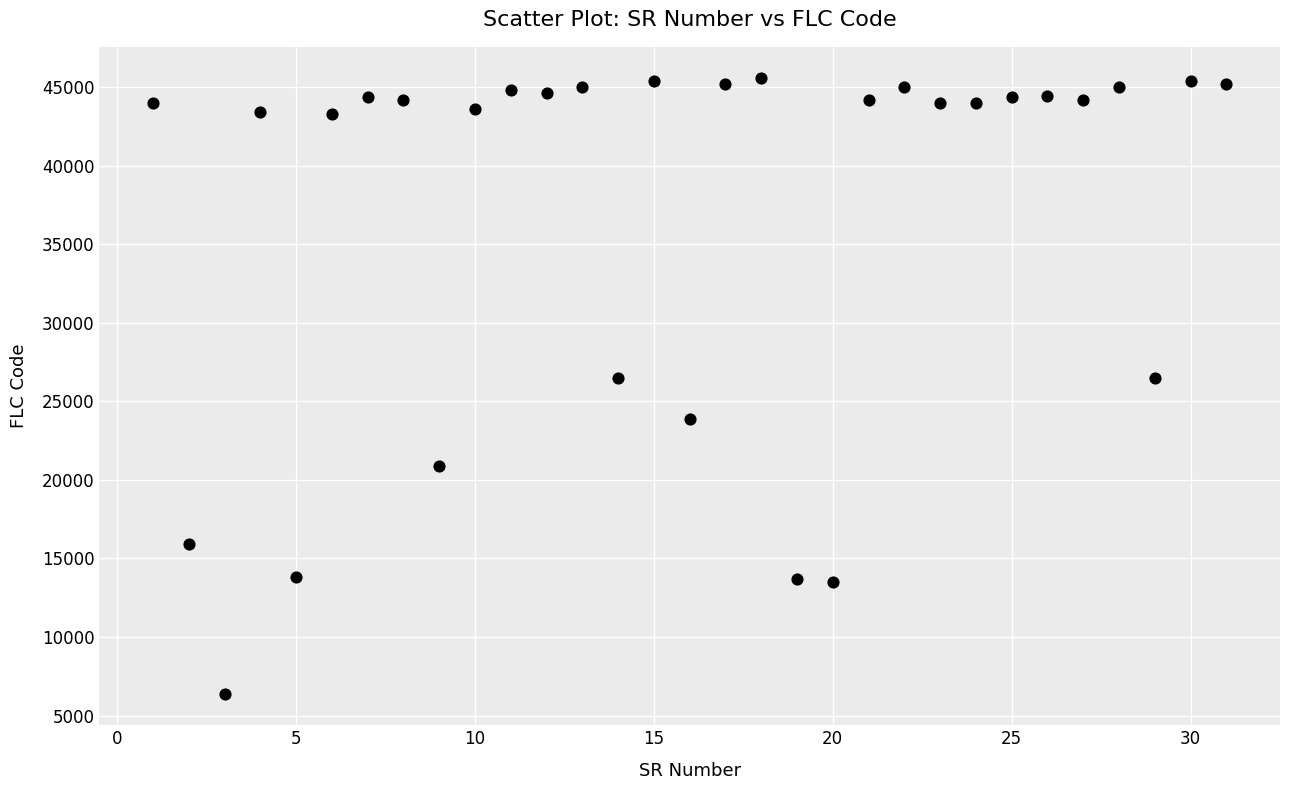

What is the range of Y values (max minus min)?

39251